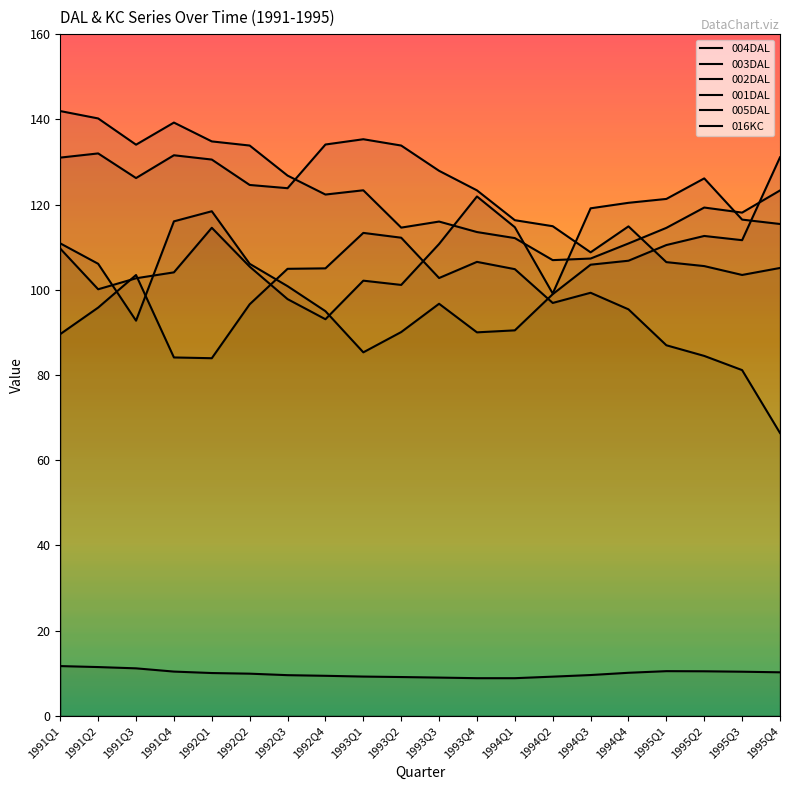

What is the maximum value shown in the chart?

141.9